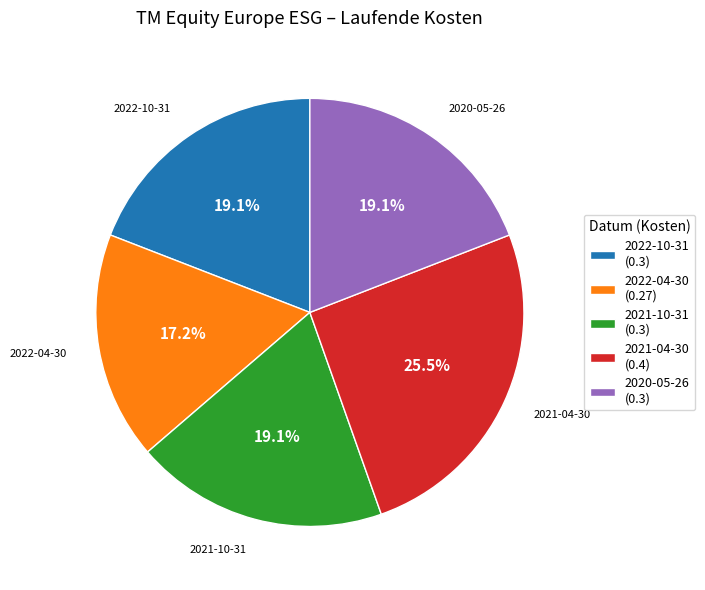

What portion of the pie excludes 2021-04-30?

74.5%